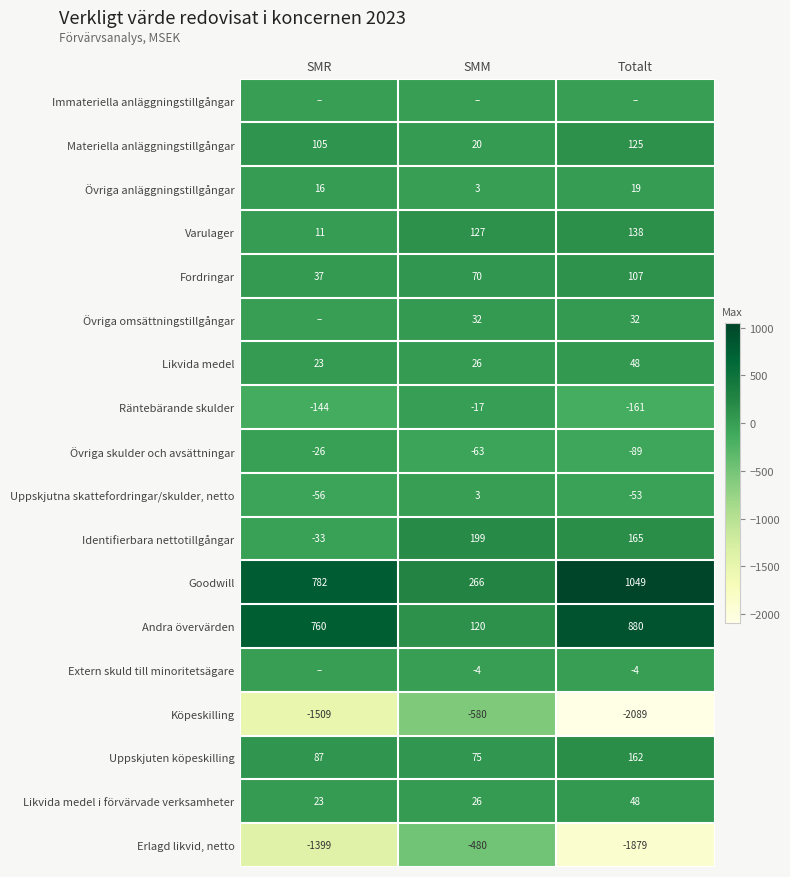

The value of Räntebärande skulder at Totalt is -262. True or false?

False